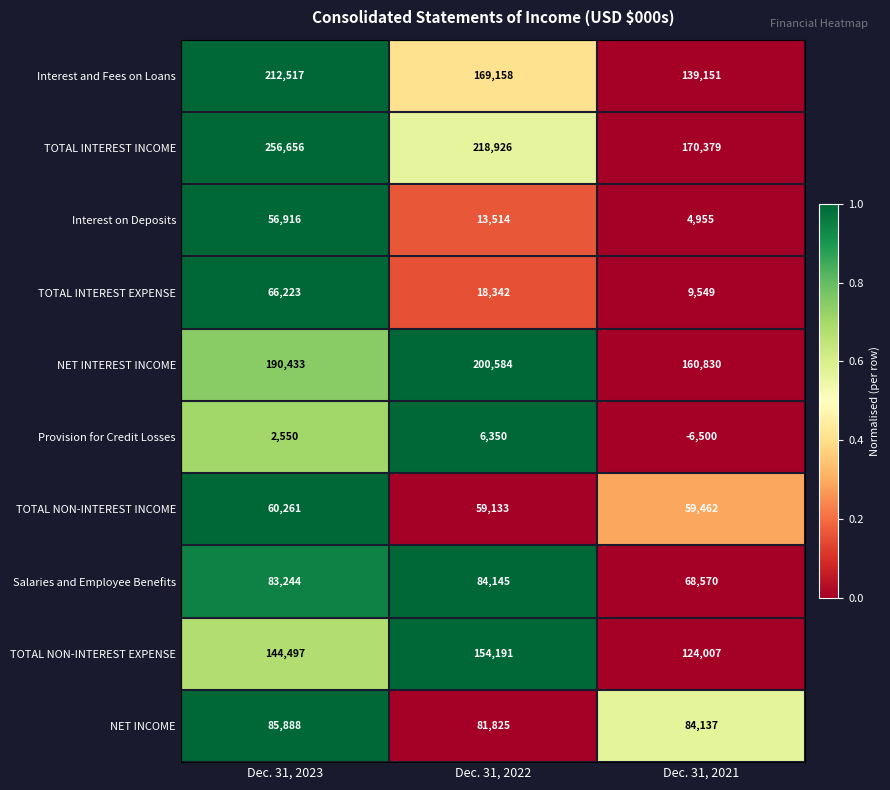

Reading left to right, what are all the values shown in this chart?

Interest and Fees on Loans: Dec. 31, 2023=212517	Dec. 31, 2022=169158	Dec. 31, 2021=139151
TOTAL INTEREST INCOME: Dec. 31, 2023=256656	Dec. 31, 2022=218926	Dec. 31, 2021=170379
Interest on Deposits: Dec. 31, 2023=56916	Dec. 31, 2022=13514	Dec. 31, 2021=4955
TOTAL INTEREST EXPENSE: Dec. 31, 2023=66223	Dec. 31, 2022=18342	Dec. 31, 2021=9549
NET INTEREST INCOME: Dec. 31, 2023=190433	Dec. 31, 2022=200584	Dec. 31, 2021=160830
Provision for Credit Losses: Dec. 31, 2023=2550	Dec. 31, 2022=6350	Dec. 31, 2021=-6500
TOTAL NON-INTEREST INCOME: Dec. 31, 2023=60261	Dec. 31, 2022=59133	Dec. 31, 2021=59462
Salaries and Employee Benefits: Dec. 31, 2023=83244	Dec. 31, 2022=84145	Dec. 31, 2021=68570
TOTAL NON-INTEREST EXPENSE: Dec. 31, 2023=144497	Dec. 31, 2022=154191	Dec. 31, 2021=124007
NET INCOME: Dec. 31, 2023=85888	Dec. 31, 2022=81825	Dec. 31, 2021=84137